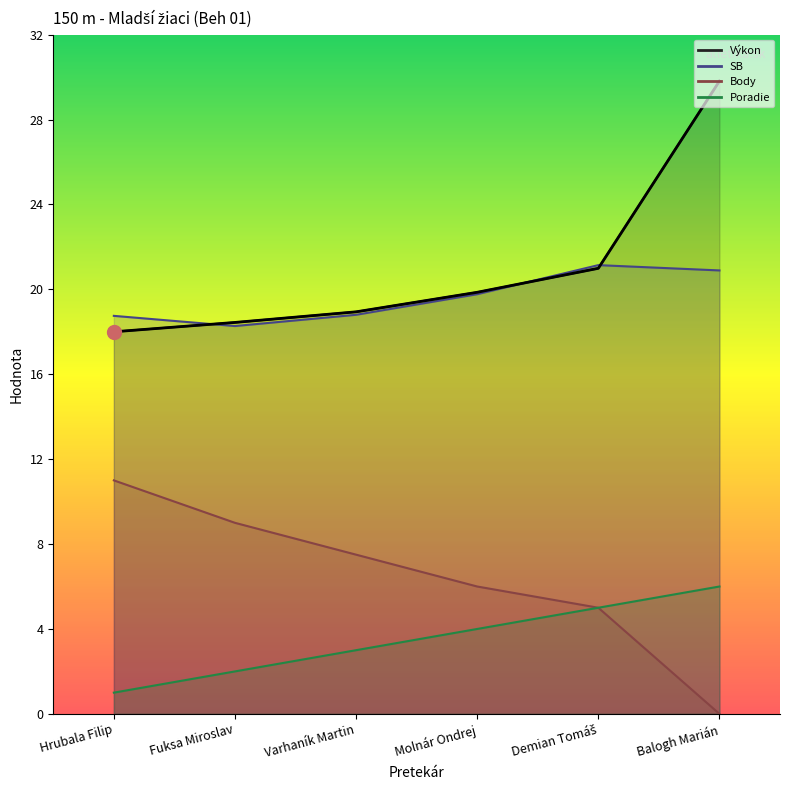

What is the difference between the Poradie values at Hrubala Filip and Molnár Ondrej?

3.0